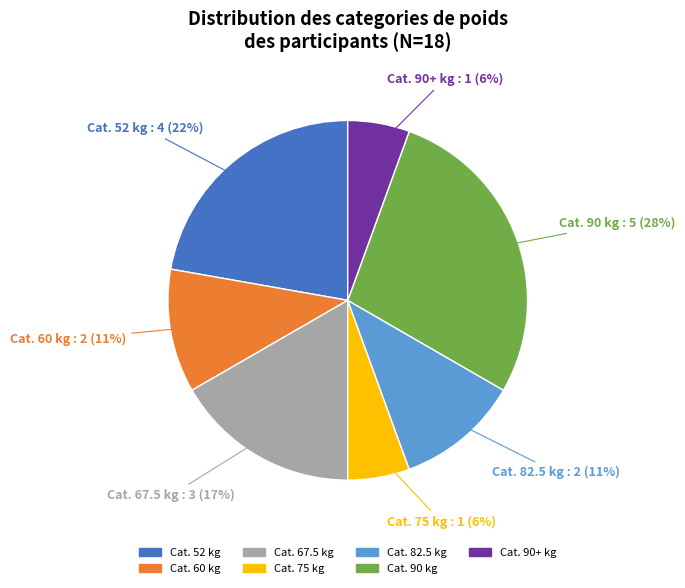

To the nearest percent, what is the average slice percentage?

14%